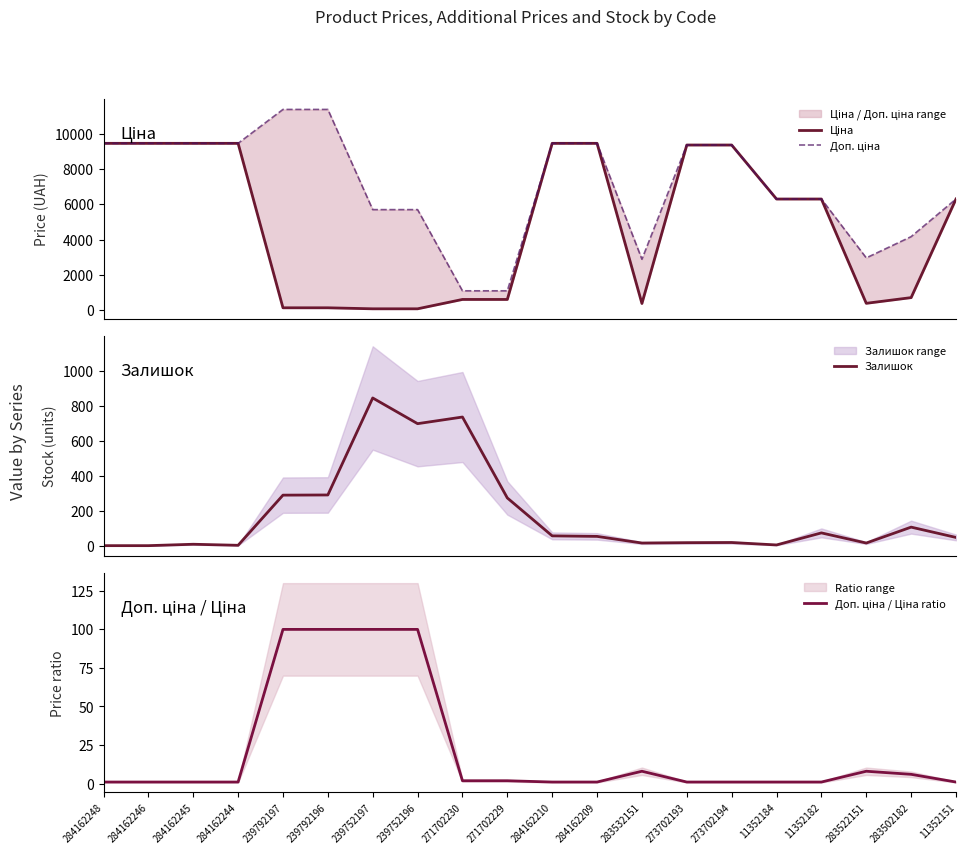

What is the sum of the Доп. ціна / Ціна ratio values at 284162248 and 273702194?

2.0